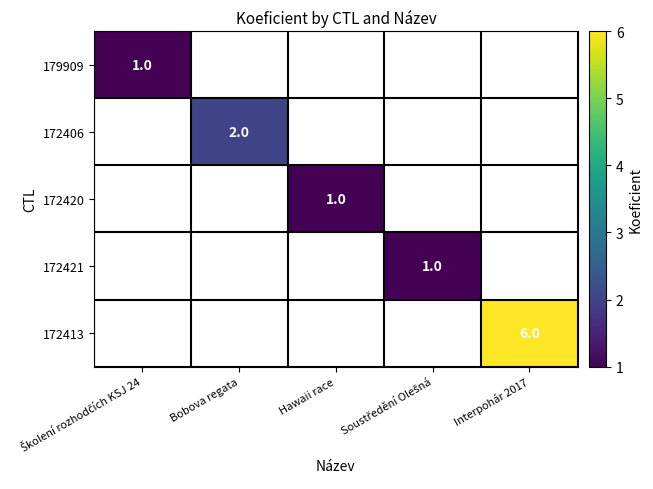

Is the value of 172413 at Interpohár 2017 greater than the value of 172406 at Bobova regata?

Yes